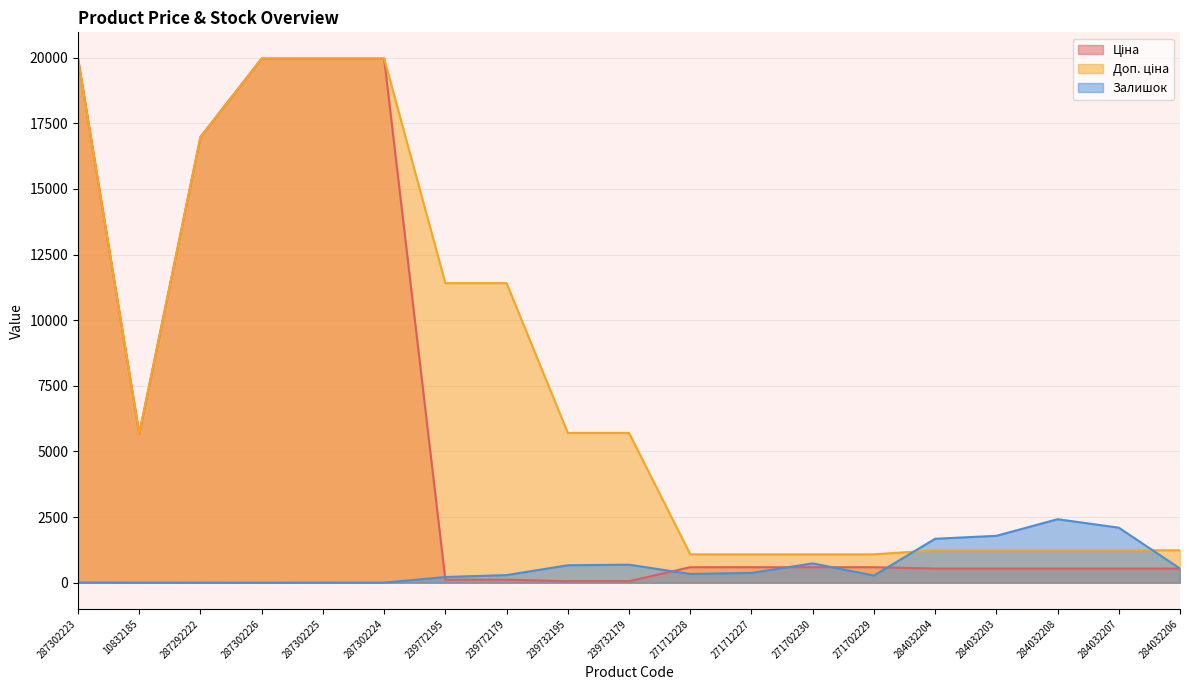

Which series has the largest range (max minus min)?

Ціна